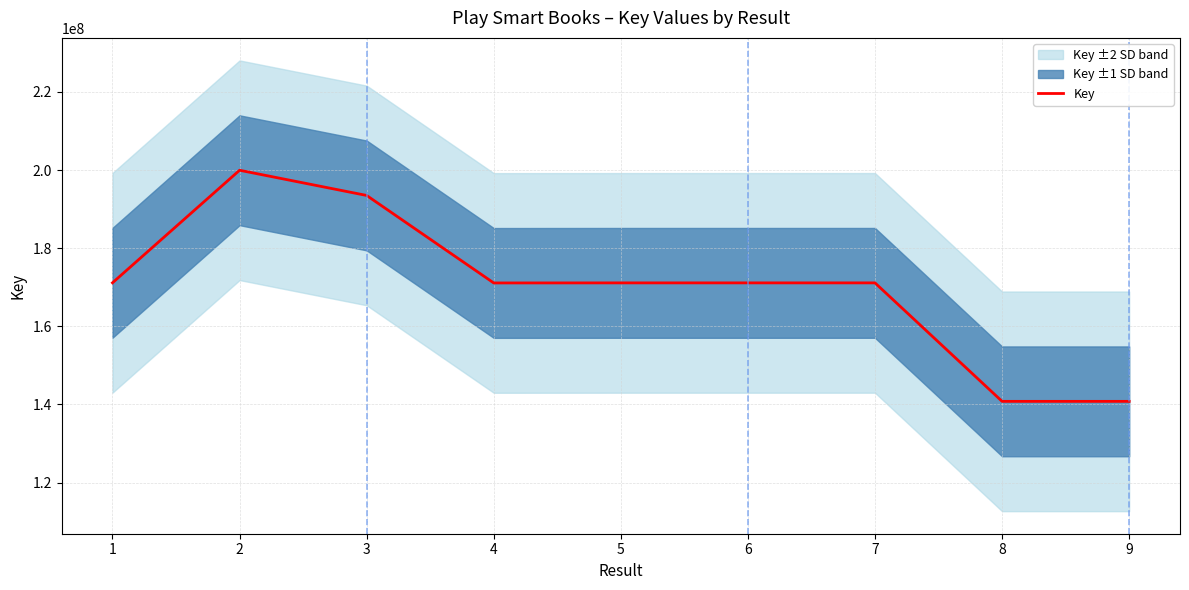

Rank the categories by value from highest to lowest.

2, 3, 1, 6, 7, 5, 4, 8, 9